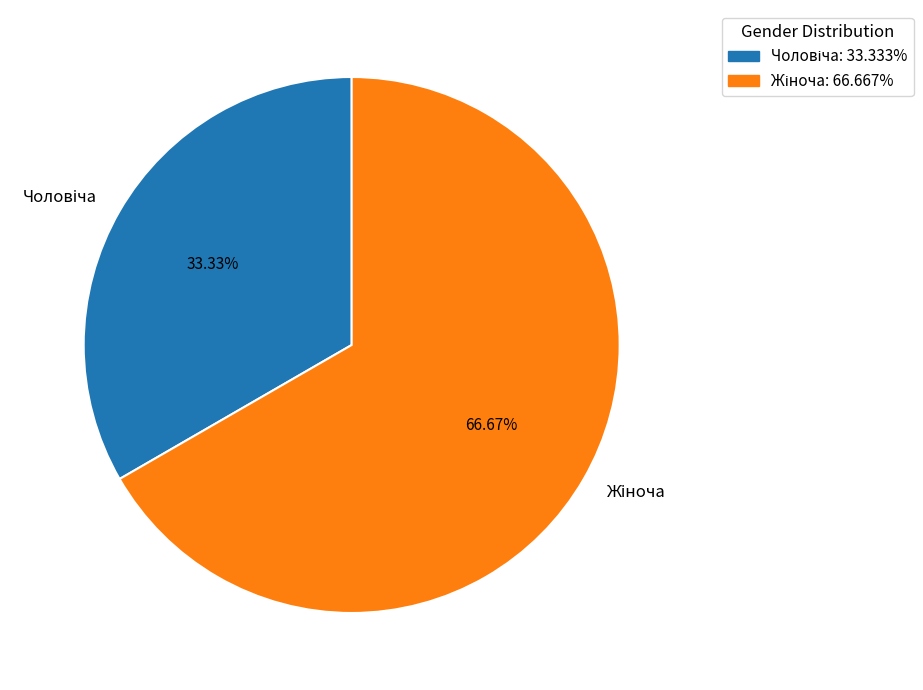

Is there a majority slice in this chart?

Yes